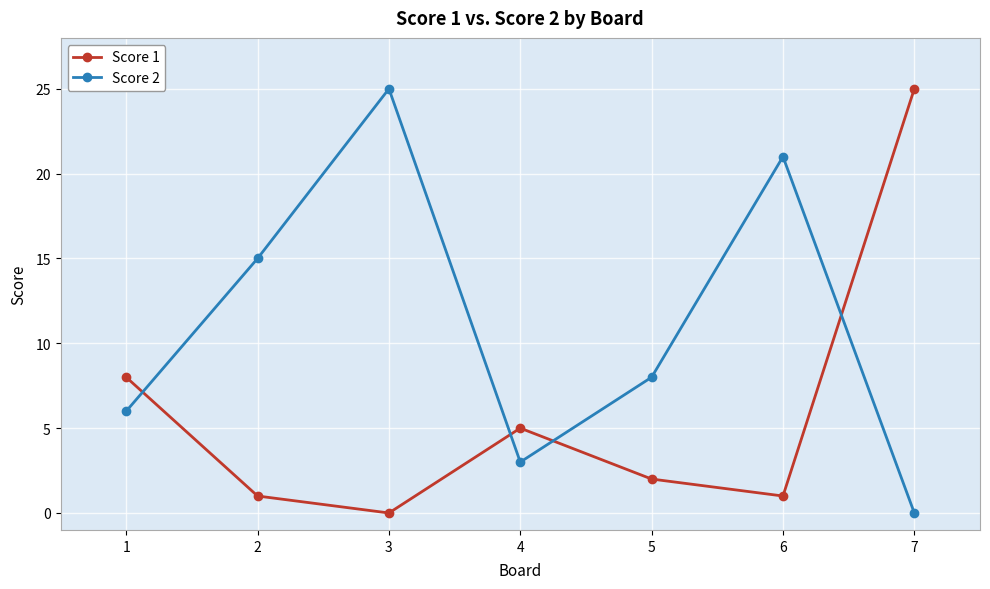

Does the chart have visible grid lines?

Yes